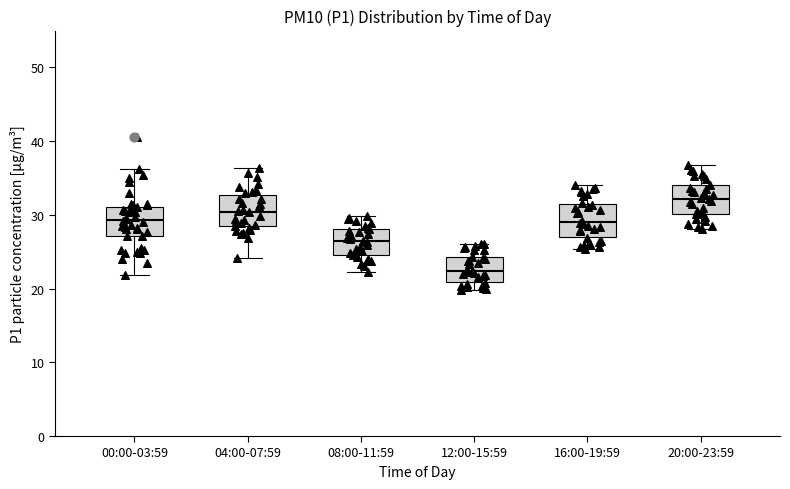

Where does the upper whisker of the box for 20:00-23:59 end on the y-axis? The values are not printed on the chart, so give them approximately, as read against the axis.

37